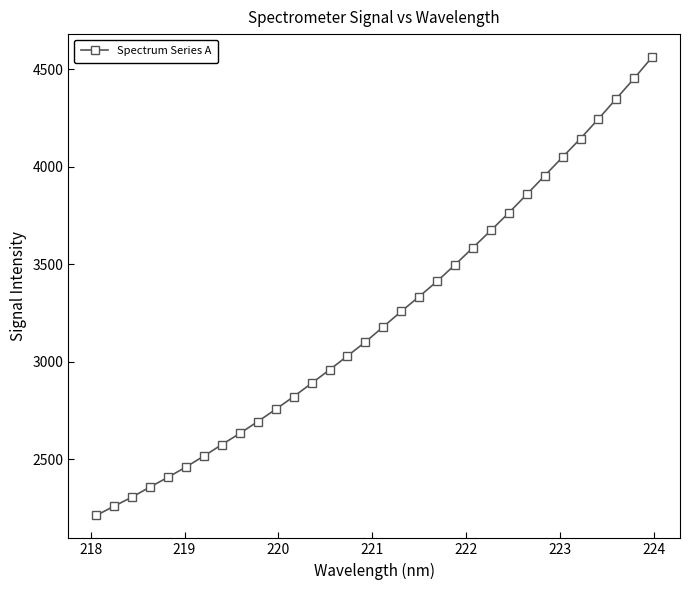

What is the smallest value displayed?

2211.0